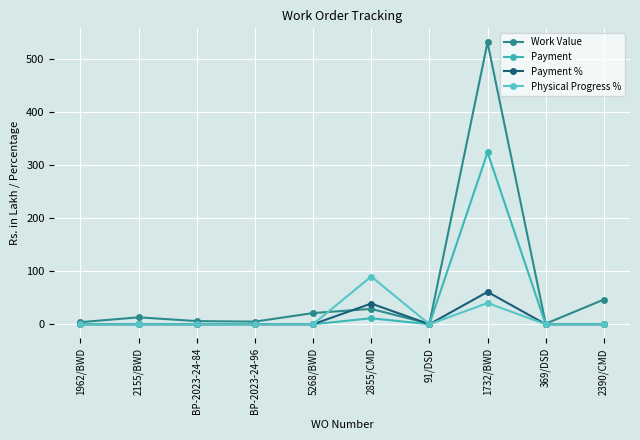

What is the value of the Payment % point at the 8th from the left?

61.0